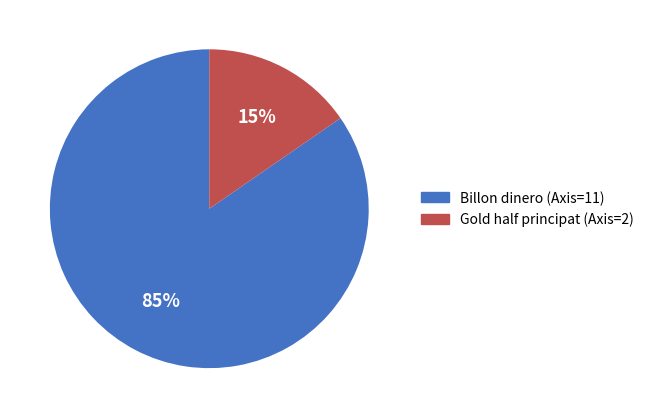

To the nearest percent, what is the combined percentage of Billon dinero (Axis=11) and Gold half principat (Axis=2)?

100%